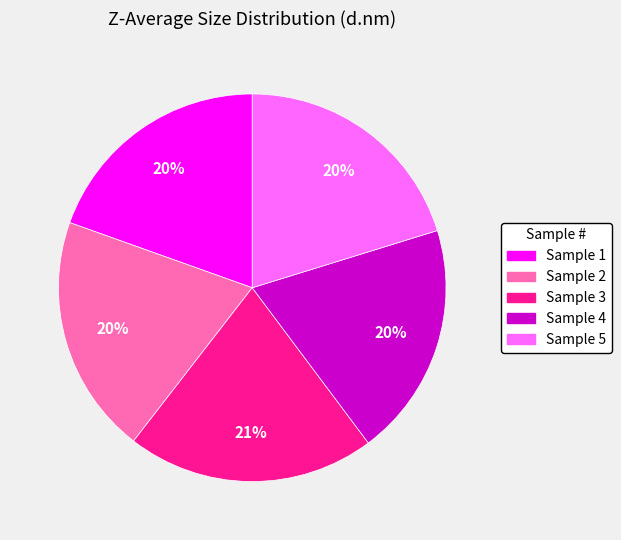

Does any single category account for the majority?

No